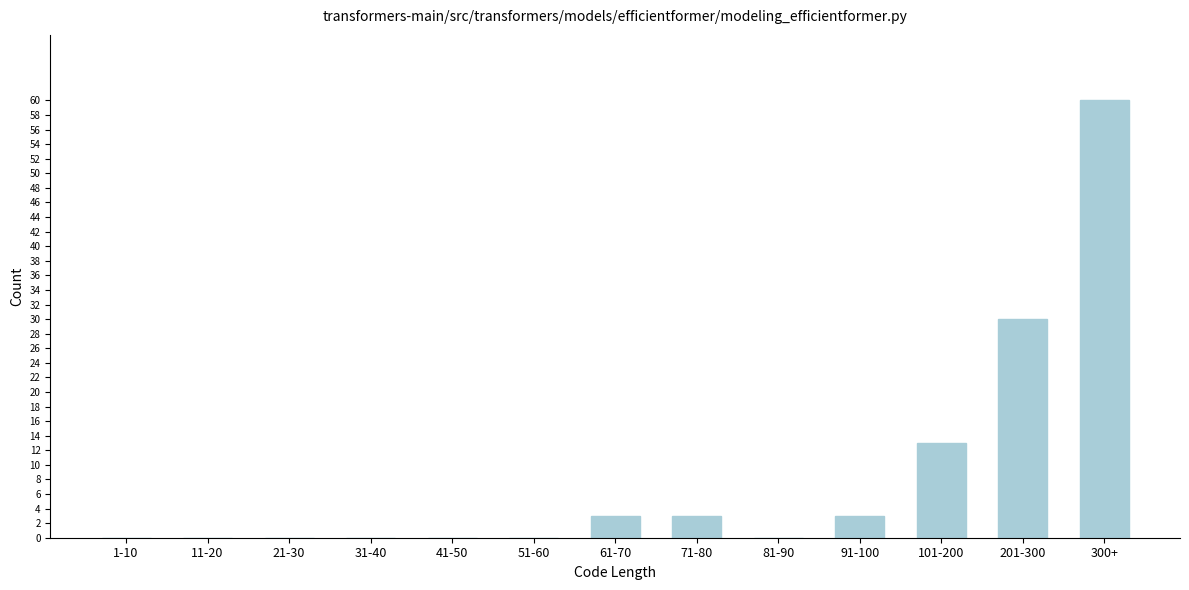

Reading left to right, list all the values displayed in this chart.

1-10=0	11-20=0	21-30=0	31-40=0	41-50=0	51-60=0	61-70=3	71-80=3	81-90=0	91-100=3	101-200=13	201-300=30	300+=60